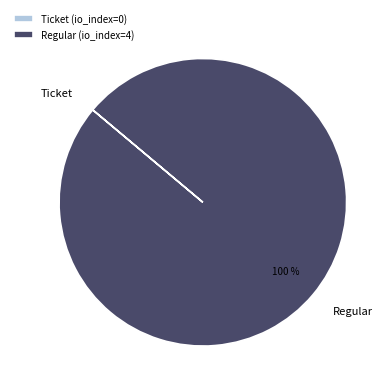

To the nearest percent, what is the difference between the largest and smallest slice percentages?

100%